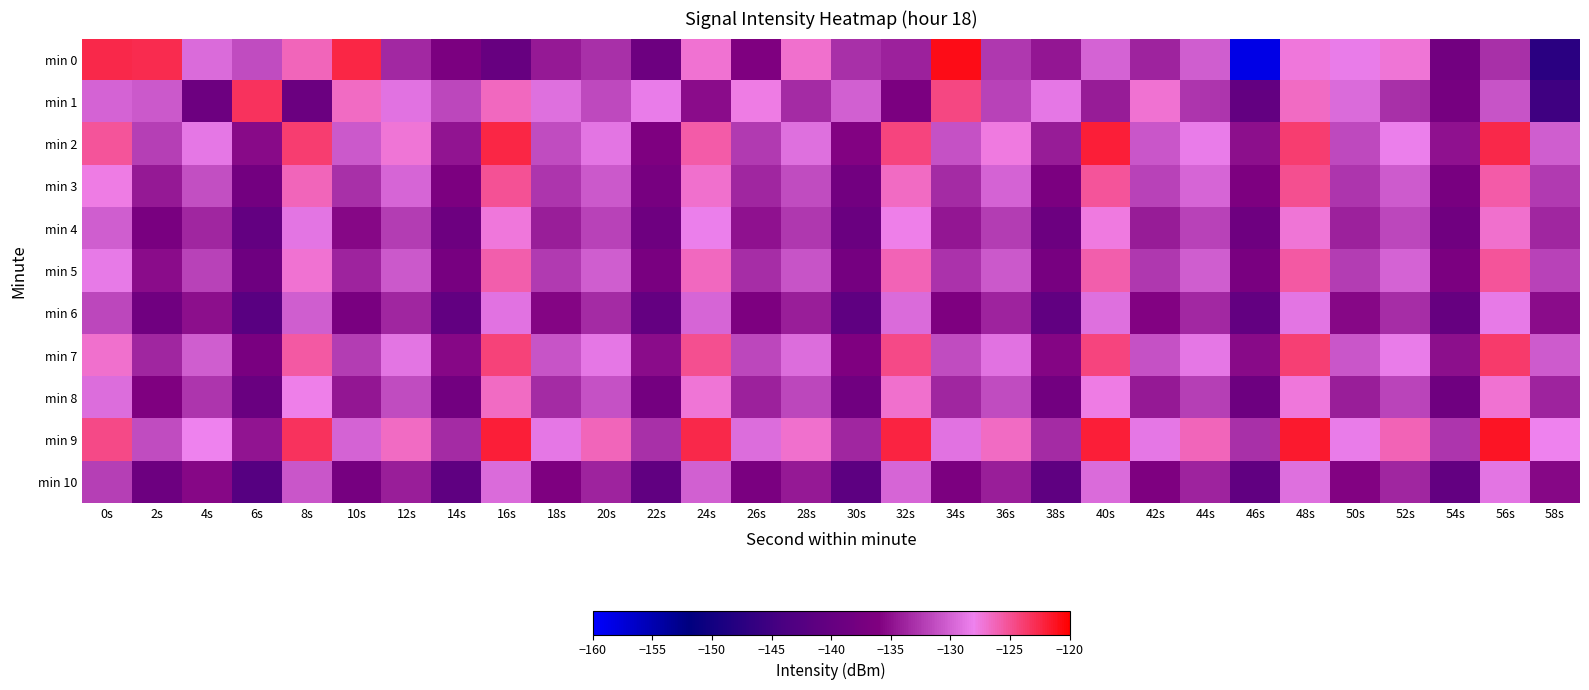

Reading left to right, transcribe all the data shown in this chart.

min 0: 0s=-122.5	2s=-122.7	4s=-129.5	6s=-131.4	8s=-126.4	10s=-122.4	12s=-133.6	14s=-136.6	16s=-139.8	18s=-134.5	20s=-133.1	22s=-138.8	24s=-127.1	26s=-136.0	28s=-126.9	30s=-133.1	32s=-133.9	34s=-120.9	36s=-132.6	38s=-134.7	40s=-129.9	42s=-133.9	44s=-130.2	46s=-158.4	48s=-127.4	50s=-128.4	52s=-127.3	54s=-138.1	56s=-133.0	58s=-147.5
min 1: 0s=-129.9	2s=-130.6	4s=-138.9	6s=-123.2	8s=-139.2	10s=-126.7	12s=-129.0	14s=-131.6	16s=-126.5	18s=-129.2	20s=-131.5	22s=-128.3	24s=-135.2	26s=-127.8	28s=-133.4	30s=-130.1	32s=-136.7	34s=-124.5	36s=-131.9	38s=-128.6	40s=-134.3	42s=-127.1	44s=-132.8	46s=-140.2	48s=-126.7	50s=-129.4	52s=-133.1	54s=-137.5	56s=-130.9	58s=-145.2
min 2: 0s=-125.3	2s=-132.1	4s=-128.7	6s=-135.4	8s=-123.9	10s=-130.6	12s=-127.2	14s=-134.8	16s=-122.5	18s=-131.3	20s=-128.9	22s=-136.2	24s=-125.7	26s=-132.4	28s=-129.1	30s=-135.8	32s=-124.3	34s=-131.0	36s=-127.6	38s=-134.3	40s=-121.9	42s=-130.7	44s=-128.4	46s=-135.1	48s=-123.8	50s=-131.5	52s=-128.2	54s=-134.9	56s=-122.6	58s=-130.3
min 3: 0s=-127.8	2s=-134.5	4s=-131.2	6s=-137.9	8s=-126.4	10s=-133.1	12s=-129.8	14s=-136.5	16s=-125.1	18s=-132.8	20s=-130.5	22s=-137.2	24s=-126.9	26s=-133.6	28s=-131.3	30s=-138.0	32s=-126.6	34s=-133.3	36s=-130.0	38s=-136.7	40s=-125.3	42s=-132.0	44s=-129.7	46s=-136.4	48s=-125.0	50s=-132.7	52s=-130.4	54s=-137.1	56s=-125.7	58s=-132.4
min 4: 0s=-130.2	2s=-136.9	4s=-133.6	6s=-140.3	8s=-128.8	10s=-135.5	12s=-132.2	14s=-138.9	16s=-127.5	18s=-134.2	20s=-131.9	22s=-138.6	24s=-128.2	26s=-134.9	28s=-132.6	30s=-139.3	32s=-127.9	34s=-134.6	36s=-132.3	38s=-139.0	40s=-127.6	42s=-134.3	44s=-132.0	46s=-138.7	48s=-127.3	50s=-134.0	52s=-131.7	54s=-138.4	56s=-127.0	58s=-133.7
min 5: 0s=-128.5	2s=-135.2	4s=-131.9	6s=-138.6	8s=-127.1	10s=-133.8	12s=-130.5	14s=-137.2	16s=-125.8	18s=-132.5	20s=-130.2	22s=-136.9	24s=-126.5	26s=-133.2	28s=-130.9	30s=-137.6	32s=-126.2	34s=-132.9	36s=-130.6	38s=-137.3	40s=-125.9	42s=-132.6	44s=-130.3	46s=-137.0	48s=-125.6	50s=-132.3	52s=-130.0	54s=-136.7	56s=-125.3	58s=-132.0
min 6: 0s=-131.7	2s=-138.4	4s=-135.1	6s=-141.8	8s=-130.3	10s=-137.0	12s=-133.7	14s=-140.4	16s=-129.0	18s=-135.7	20s=-133.4	22s=-140.1	24s=-129.7	26s=-136.4	28s=-134.1	30s=-140.8	32s=-129.4	34s=-136.1	36s=-133.8	38s=-140.5	40s=-129.1	42s=-135.8	44s=-133.5	46s=-140.2	48s=-128.8	50s=-135.5	52s=-133.2	54s=-139.9	56s=-128.5	58s=-135.2
min 7: 0s=-126.9	2s=-133.6	4s=-130.3	6s=-137.0	8s=-125.5	10s=-132.2	12s=-128.9	14s=-135.6	16s=-124.2	18s=-130.9	20s=-128.6	22s=-135.3	24s=-124.9	26s=-131.6	28s=-129.3	30s=-136.0	32s=-124.6	34s=-131.3	36s=-129.0	38s=-135.7	40s=-124.3	42s=-131.0	44s=-128.7	46s=-135.4	48s=-124.0	50s=-130.7	52s=-128.4	54s=-135.1	56s=-123.7	58s=-130.4
min 8: 0s=-129.3	2s=-136.0	4s=-132.7	6s=-139.4	8s=-127.9	10s=-134.6	12s=-131.3	14s=-138.0	16s=-126.6	18s=-133.3	20s=-131.0	22s=-137.7	24s=-127.3	26s=-134.0	28s=-131.7	30s=-138.4	32s=-127.0	34s=-133.7	36s=-131.4	38s=-138.1	40s=-127.7	42s=-134.4	44s=-132.1	46s=-138.8	48s=-127.4	50s=-134.1	52s=-131.8	54s=-138.5	56s=-127.1	58s=-133.8
min 9: 0s=-124.6	2s=-131.3	4s=-128.0	6s=-134.7	8s=-123.2	10s=-129.9	12s=-126.6	14s=-133.3	16s=-121.9	18s=-128.6	20s=-126.3	22s=-133.0	24s=-122.6	26s=-129.3	28s=-127.0	30s=-133.7	32s=-122.3	34s=-129.0	36s=-126.7	38s=-133.4	40s=-122.0	42s=-128.7	44s=-126.4	46s=-133.1	48s=-121.7	50s=-128.4	52s=-126.1	54s=-132.8	56s=-121.4	58s=-128.1
min 10: 0s=-132.1	2s=-138.8	4s=-135.5	6s=-142.2	8s=-130.7	10s=-137.4	12s=-134.1	14s=-140.8	16s=-129.4	18s=-136.1	20s=-133.8	22s=-140.5	24s=-130.1	26s=-136.8	28s=-134.5	30s=-141.2	32s=-129.8	34s=-136.5	36s=-134.2	38s=-140.9	40s=-129.5	42s=-136.2	44s=-133.9	46s=-140.6	48s=-129.2	50s=-135.9	52s=-133.6	54s=-140.3	56s=-128.9	58s=-135.6